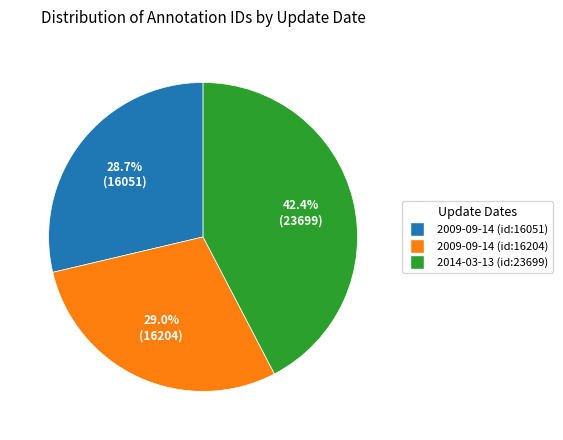

Does 2009-09-14 (id:16051) represent more than half of the total?

No